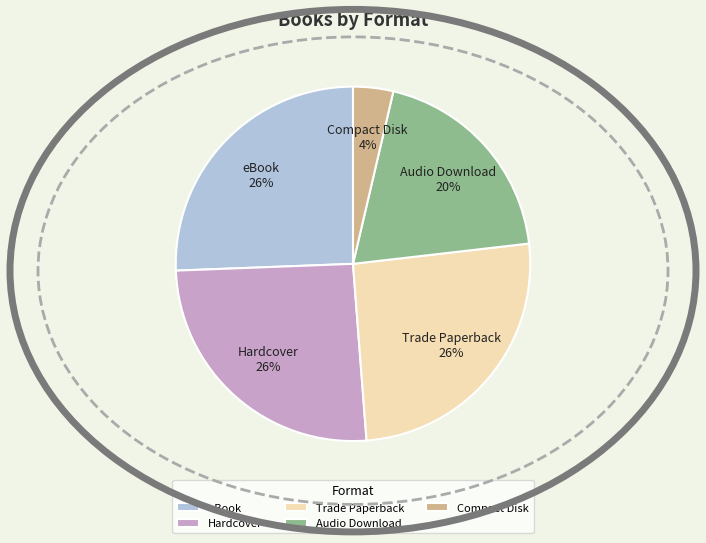

Which category has the smallest portion of the pie?

Compact Disk